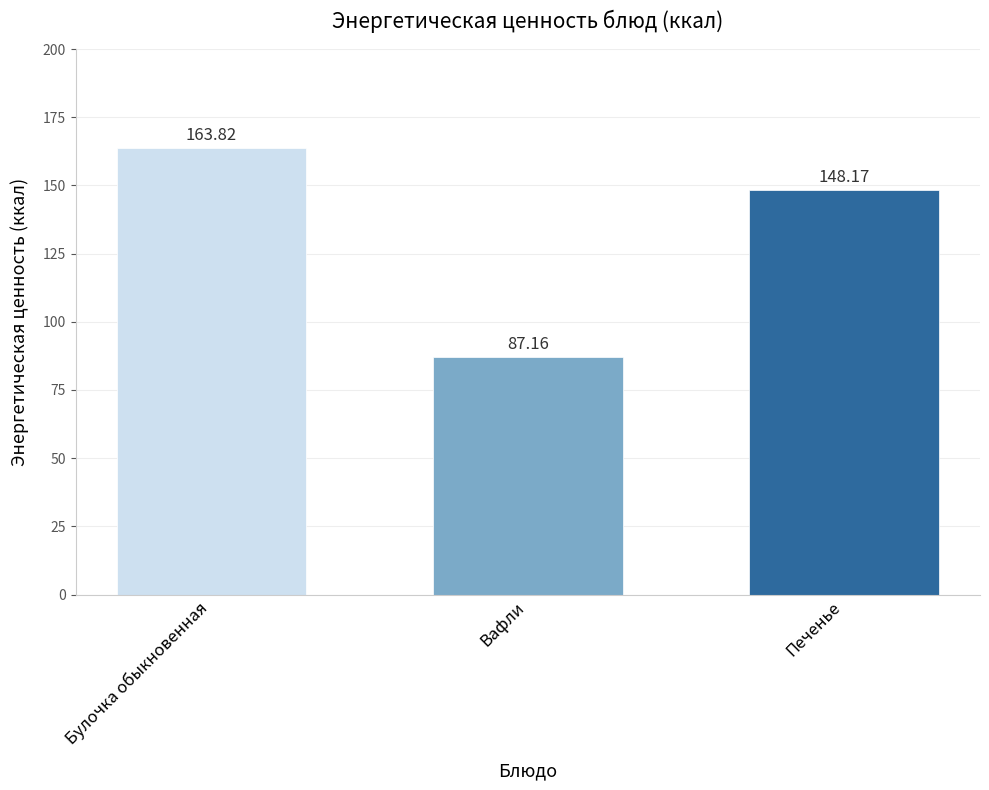

Are the bars grouped side by side (vs. stacked)?

No